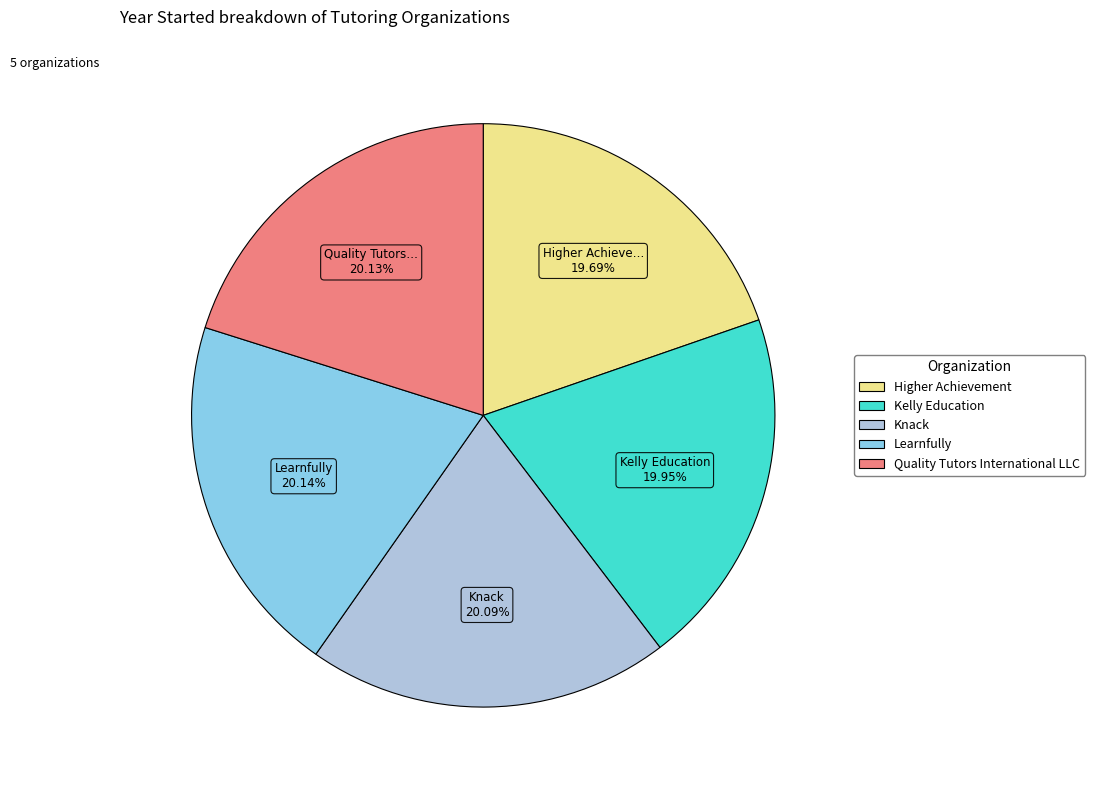

How much of the chart is everything except Quality Tutors International LLC?

79.9%